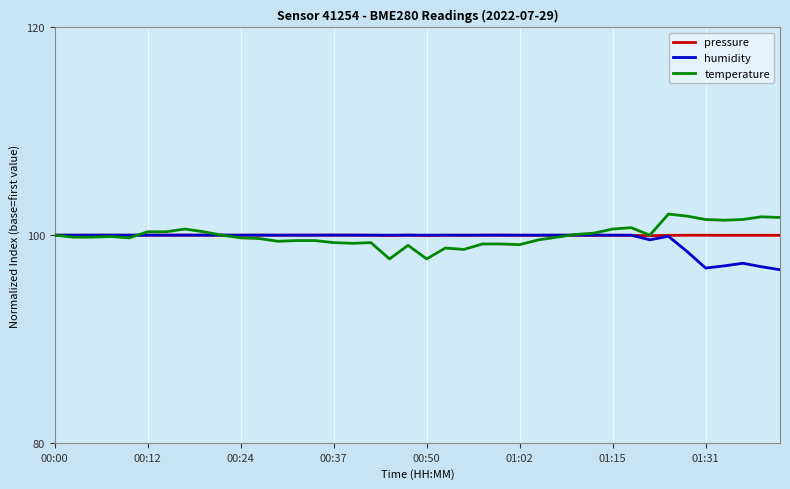

What is the maximum value shown in the chart?

102.0